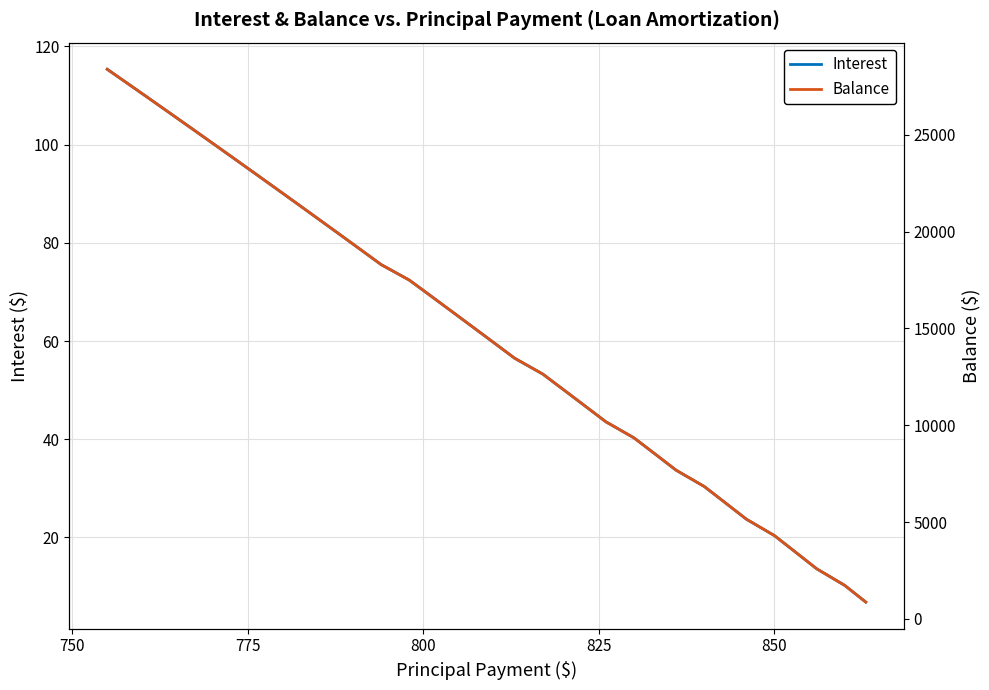

How many series are shown in this chart?

2